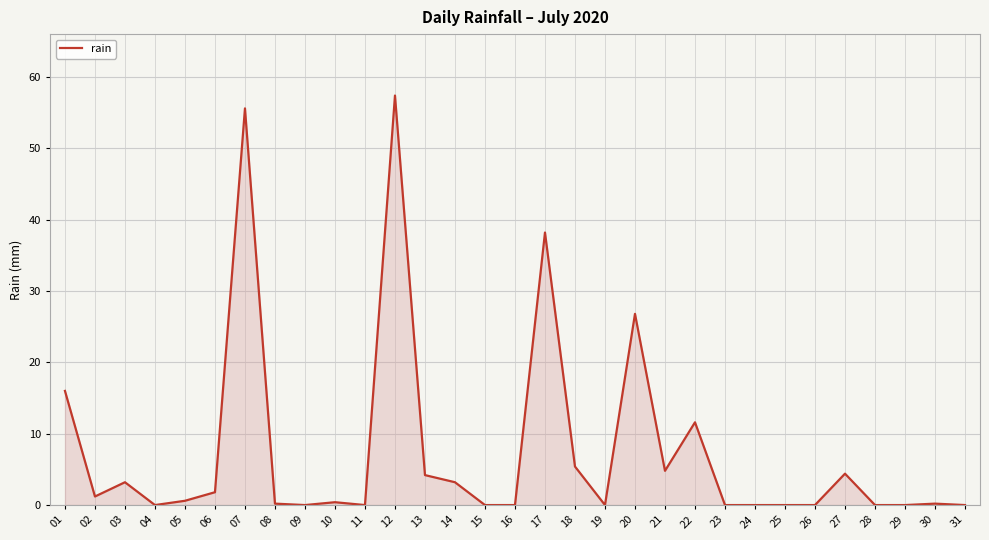

At which label is the value closest to 28?

20